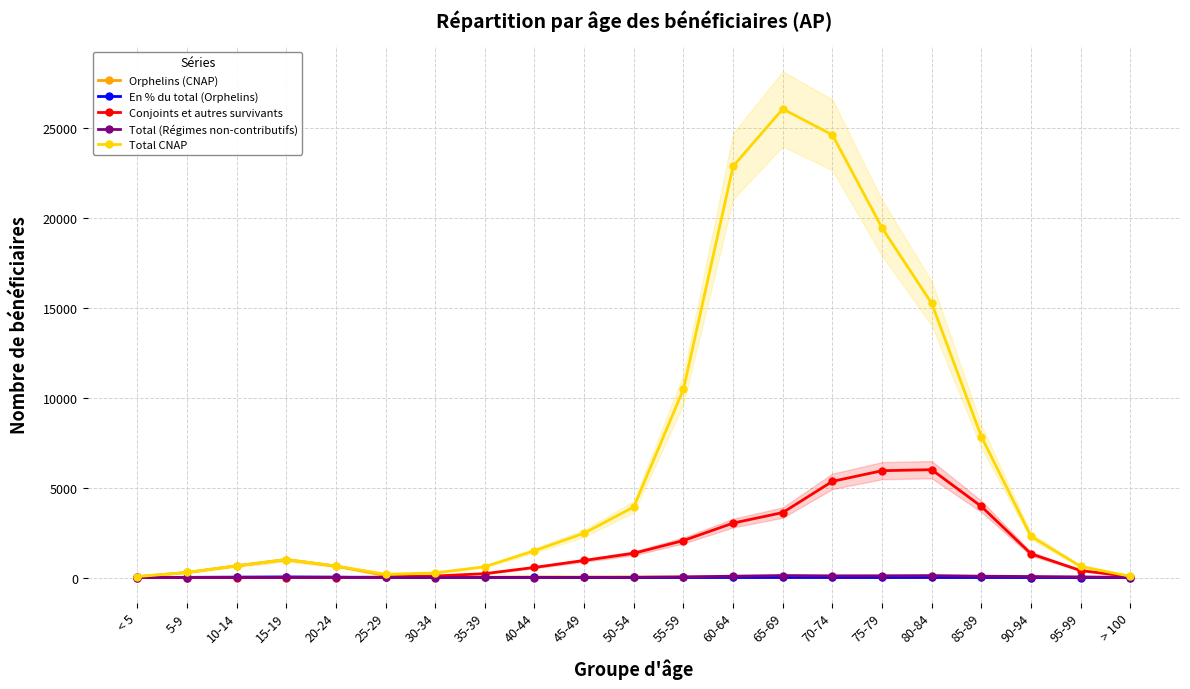

What position from the right is 65-69?

8